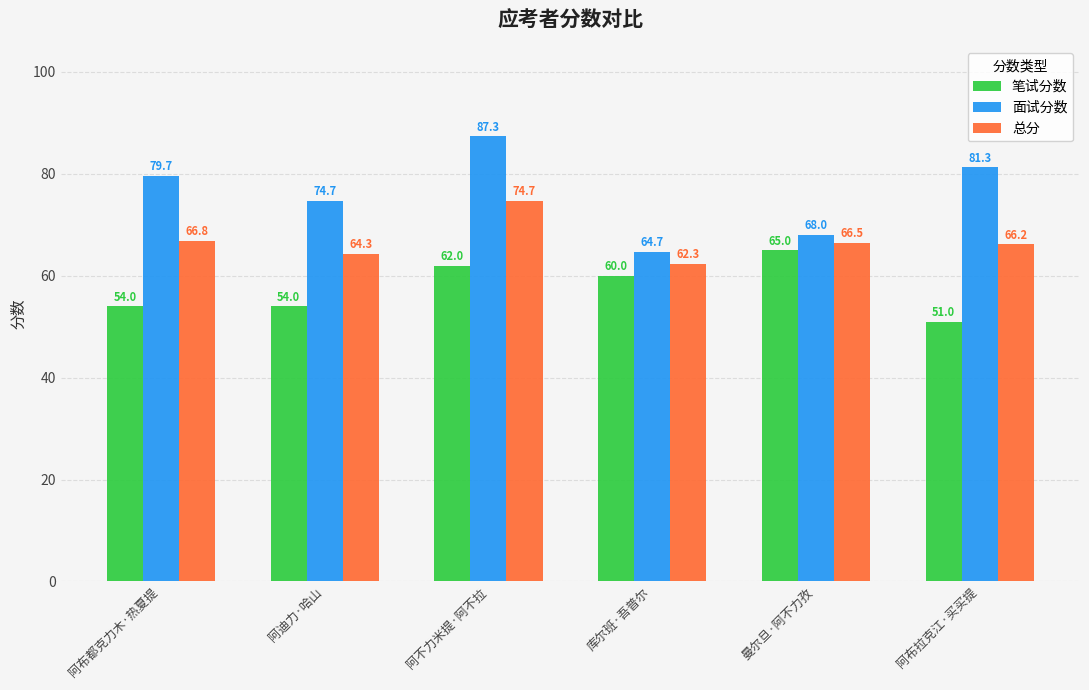

Reading left to right, what are all the values shown in this chart?

笔试分数: 54.0	54.0	62.0	60.0	65.0	51.0
面试分数: 79.7	74.7	87.3	64.7	68.0	81.3
总分: 66.8	64.3	74.7	62.3	66.5	66.2